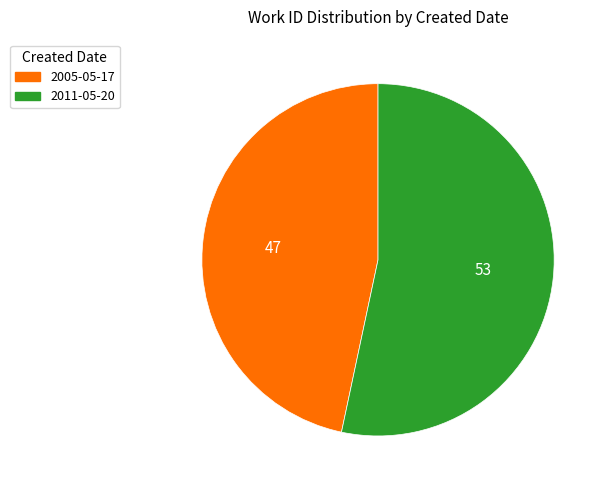

Rank the categories by value from highest to lowest.

2011-05-20, 2005-05-17